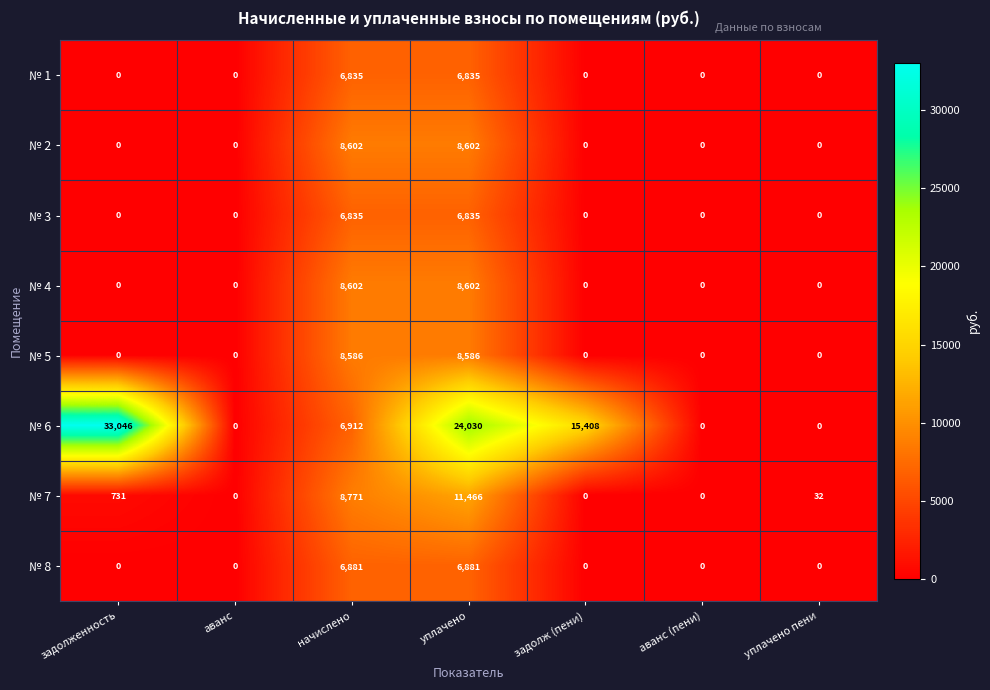

At which category does the chart reach its peak across all series?

задолженность